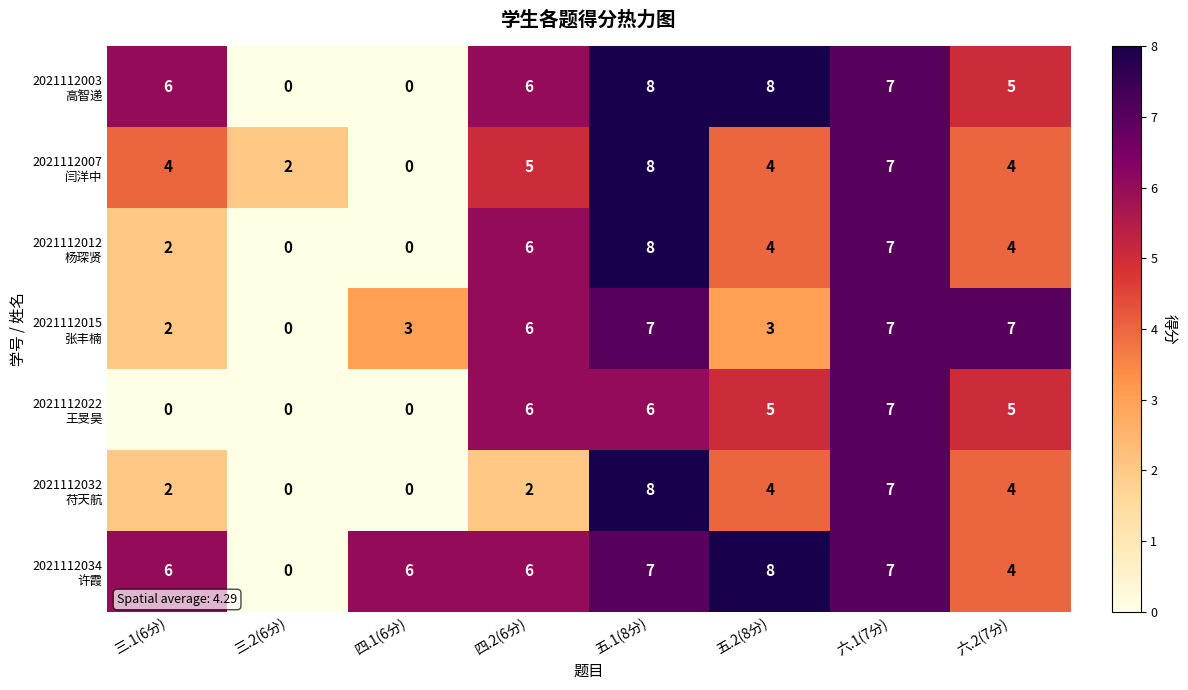

What is the total value across all series at 三.1(6分)?

22